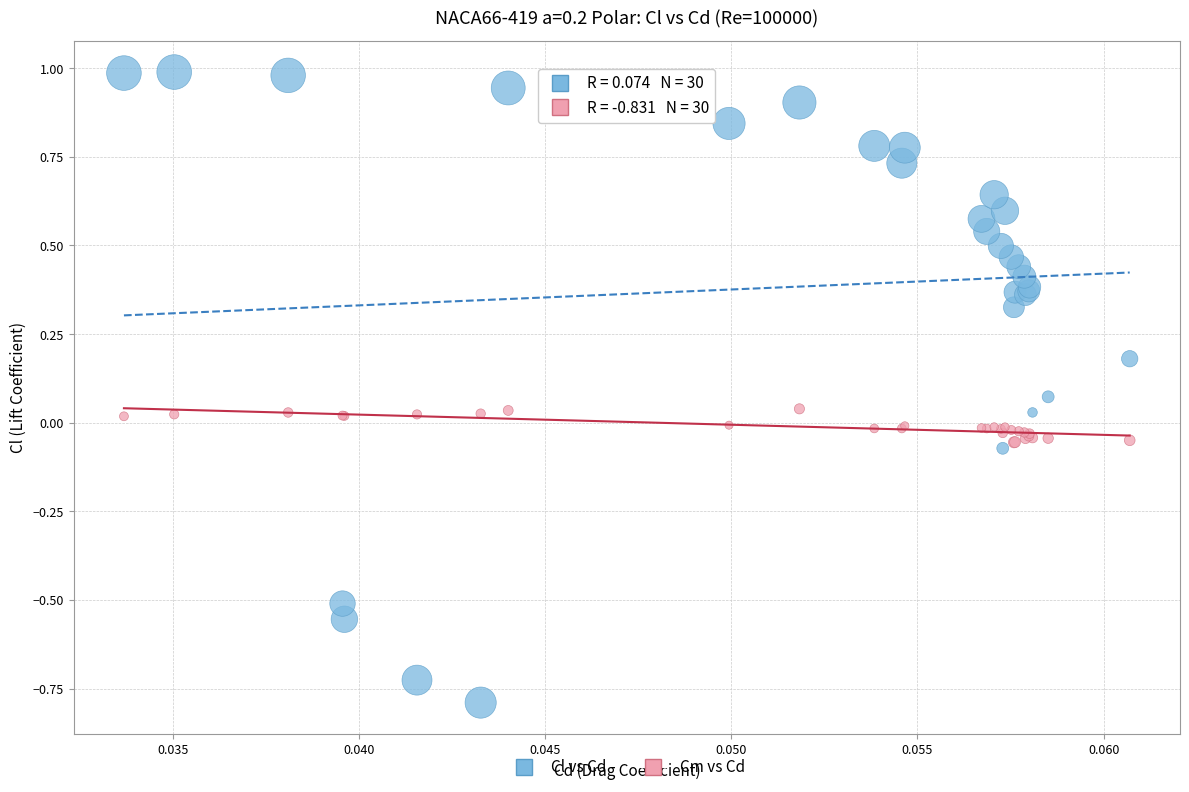

Which series reaches the maximum Y coordinate?

Cl vs Cd